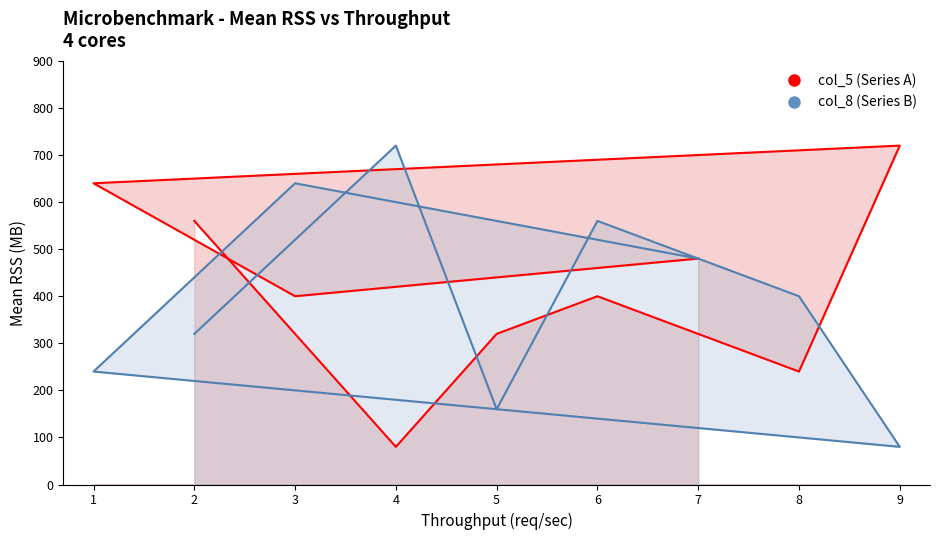

What is the difference between the maximum and minimum values in the col_8 series?

640